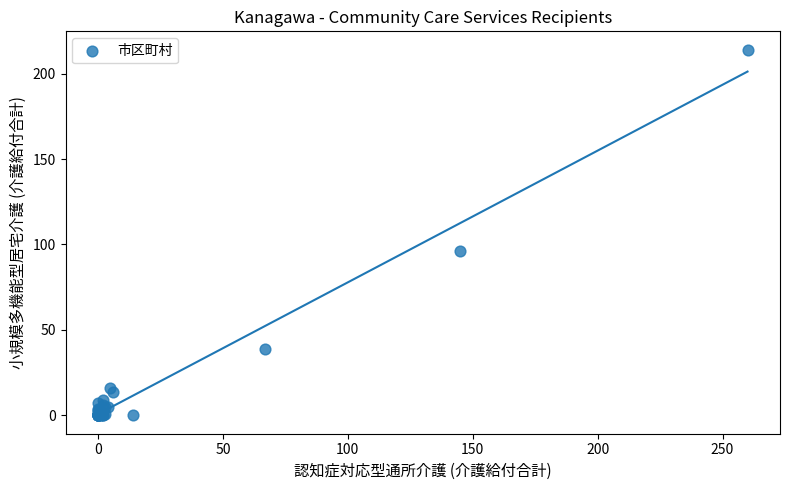

What Y value in the scatter plot is closest to 107?

96